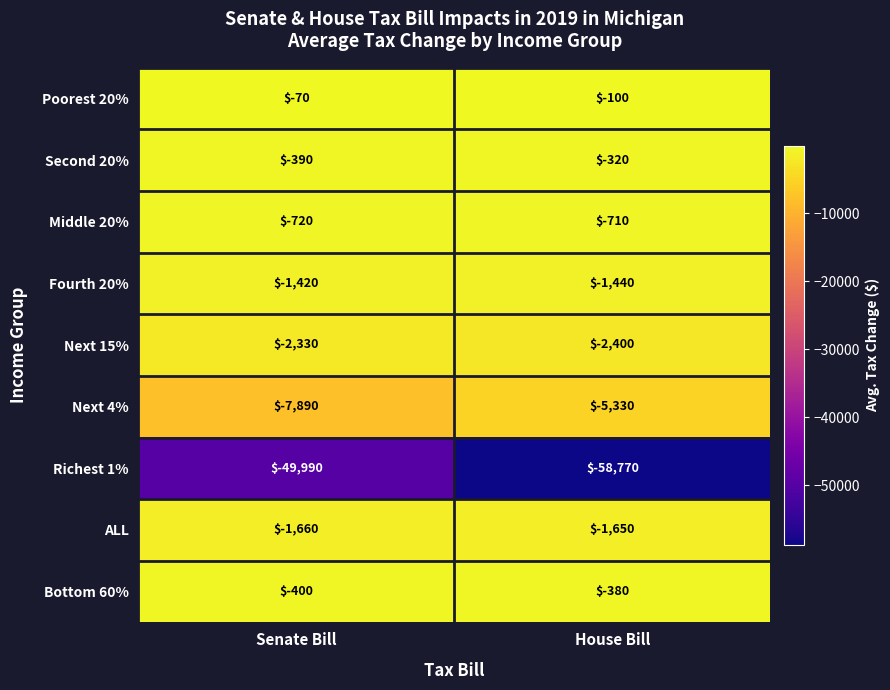

At which category is the sum across all series the highest?

Senate Bill